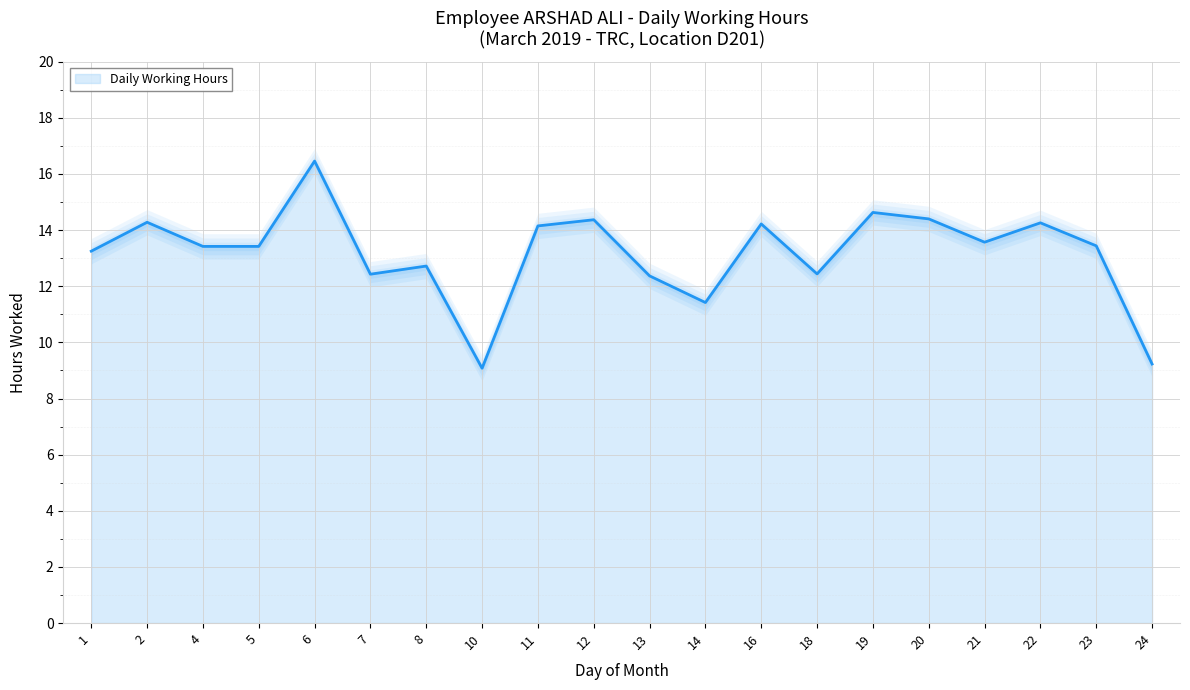

What is the difference between the second highest and second lowest values?

5.4